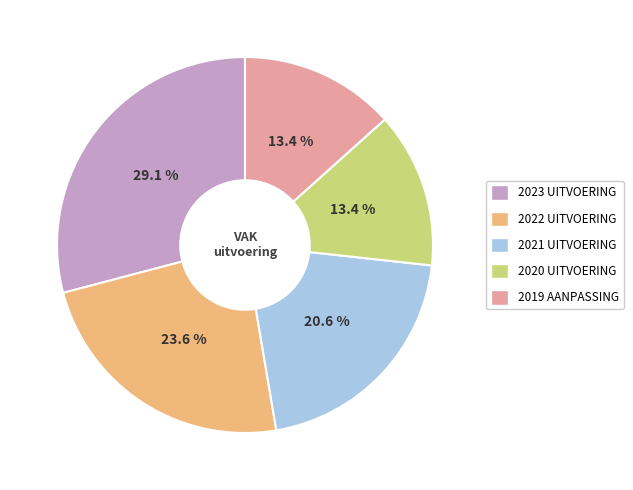

Does any single category account for the majority?

No